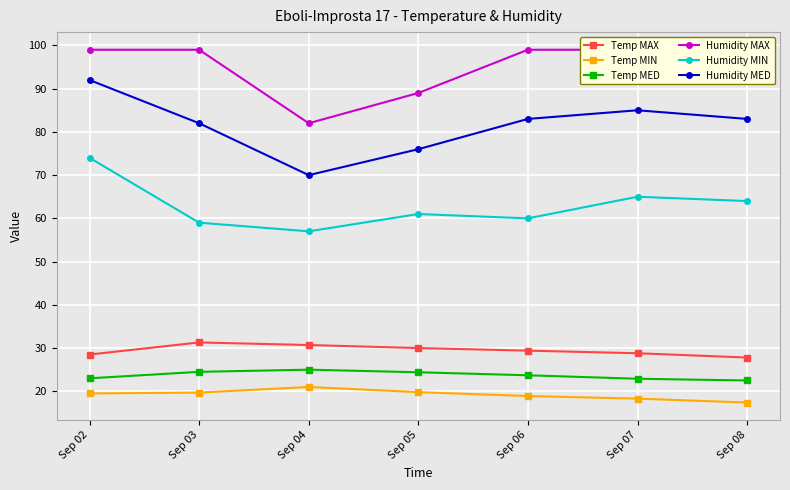

Reading left to right, list all the values displayed in this chart.

Temp MAX: Sep 02=28.5	Sep 03=31.3	Sep 04=30.7	Sep 05=30.0	Sep 06=29.4	Sep 07=28.8	Sep 08=27.8
Temp MIN: Sep 02=19.5	Sep 03=19.7	Sep 04=21.0	Sep 05=19.8	Sep 06=18.9	Sep 07=18.3	Sep 08=17.4
Temp MED: Sep 02=23.0	Sep 03=24.5	Sep 04=25.0	Sep 05=24.4	Sep 06=23.7	Sep 07=22.9	Sep 08=22.5
Humidity MAX: Sep 02=99.0	Sep 03=99.0	Sep 04=82.0	Sep 05=89.0	Sep 06=99.0	Sep 07=99.0	Sep 08=99.0
Humidity MIN: Sep 02=74.0	Sep 03=59.0	Sep 04=57.0	Sep 05=61.0	Sep 06=60.0	Sep 07=65.0	Sep 08=64.0
Humidity MED: Sep 02=92.0	Sep 03=82.0	Sep 04=70.0	Sep 05=76.0	Sep 06=83.0	Sep 07=85.0	Sep 08=83.0